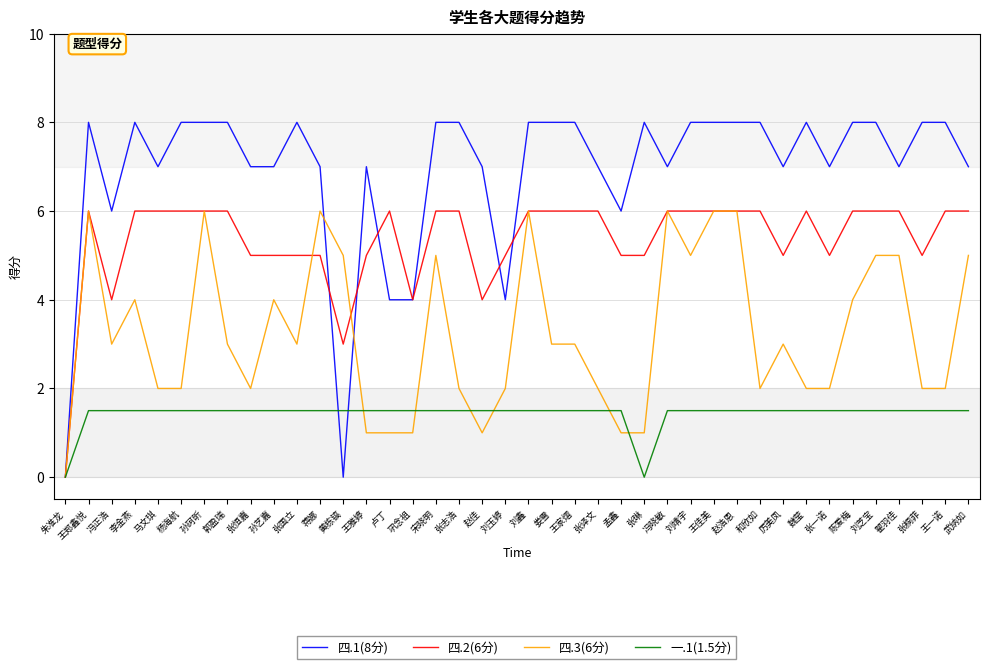

Count the number of categories in the chart.

40